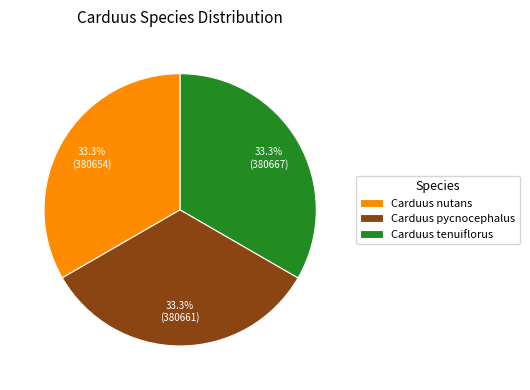

What is the total percentage of Carduus pycnocephalus and Carduus tenuiflorus?

66.7%